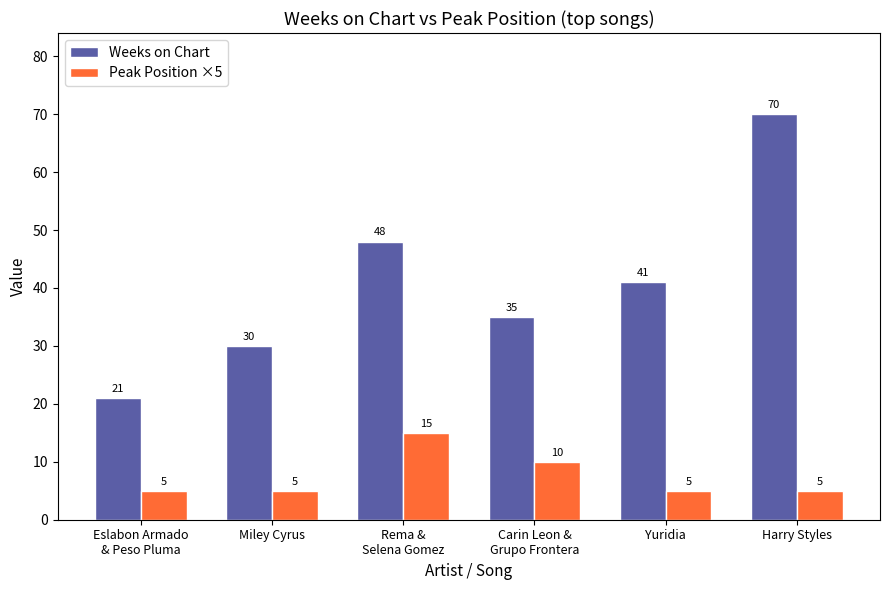

Where does the Weeks on Chart series first go above 41?

Rema &
Selena Gomez